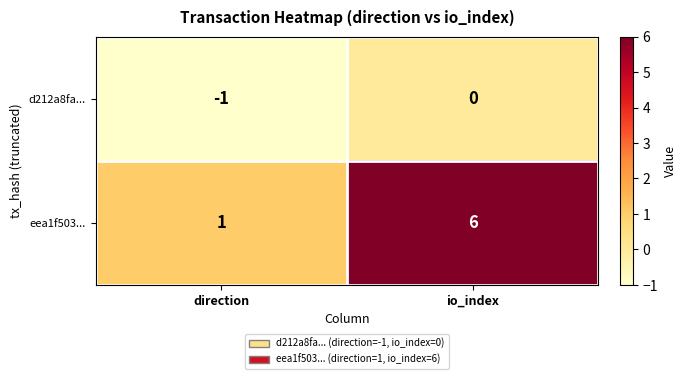

What is the difference between the maximum and minimum values in the eea1f503... series?

5